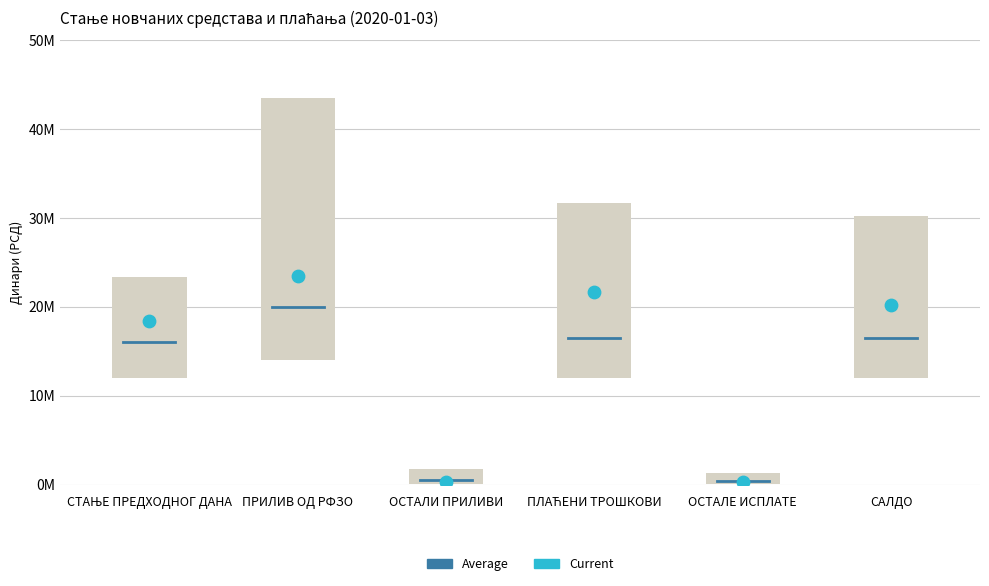

Which has a higher value, ПЛАЋЕНИ ТРОШКОВИ or ПРИЛИВ ОД РФЗО?

ПРИЛИВ ОД РФЗО